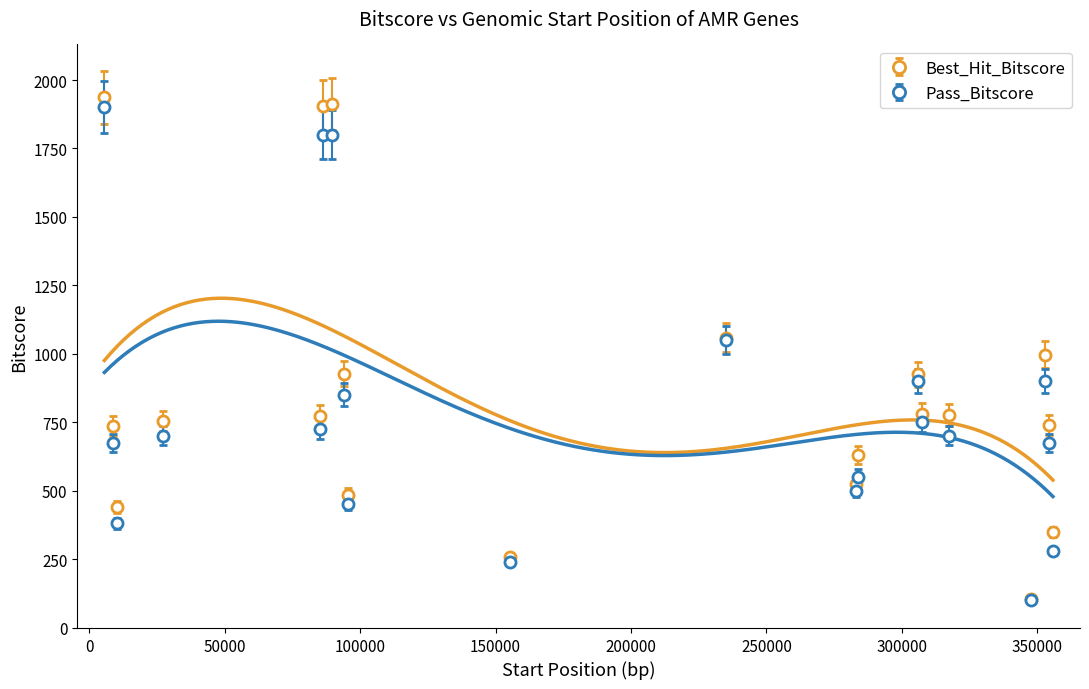

Between 8700 and 307596, which is larger?

307596